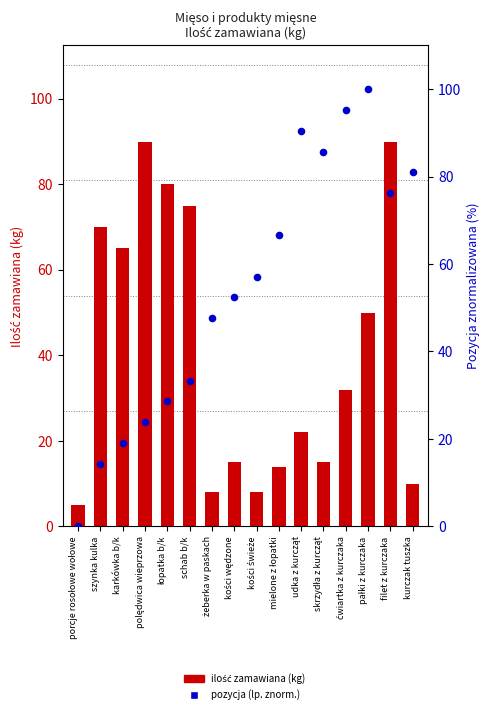

Which series has the widest spread of Y values?

Pozycja (lp. znorm.)